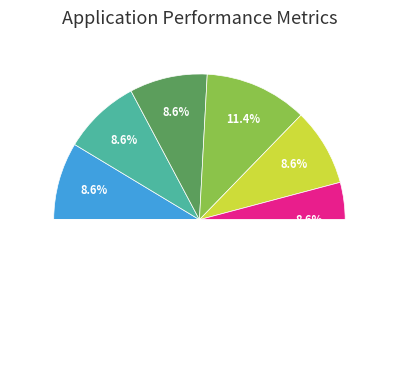

To the nearest percent, what is the difference between the largest and smallest slice percentages?

3%